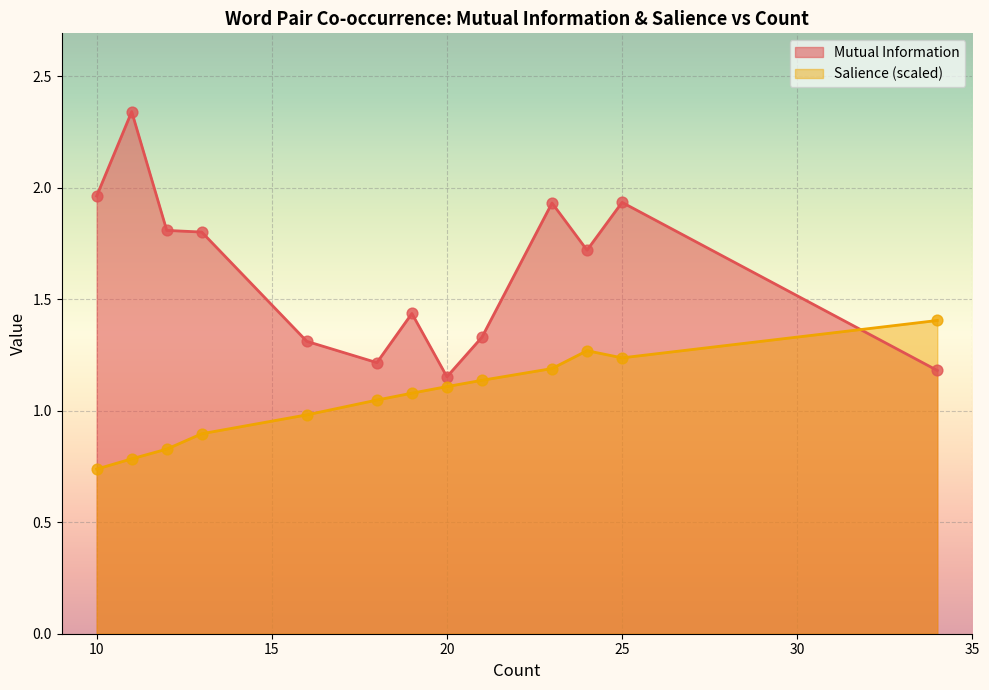

Which series reaches the maximum Y coordinate?

Mutual Information